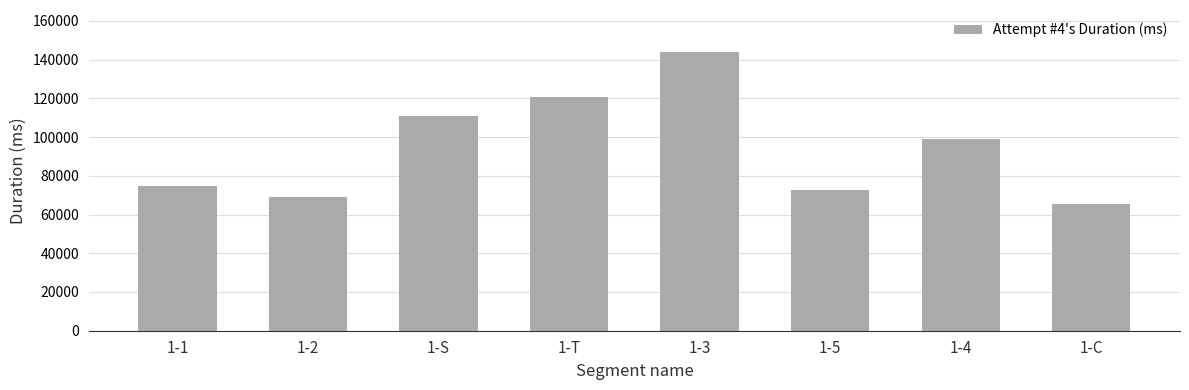

What position from the left is 1-1?

1